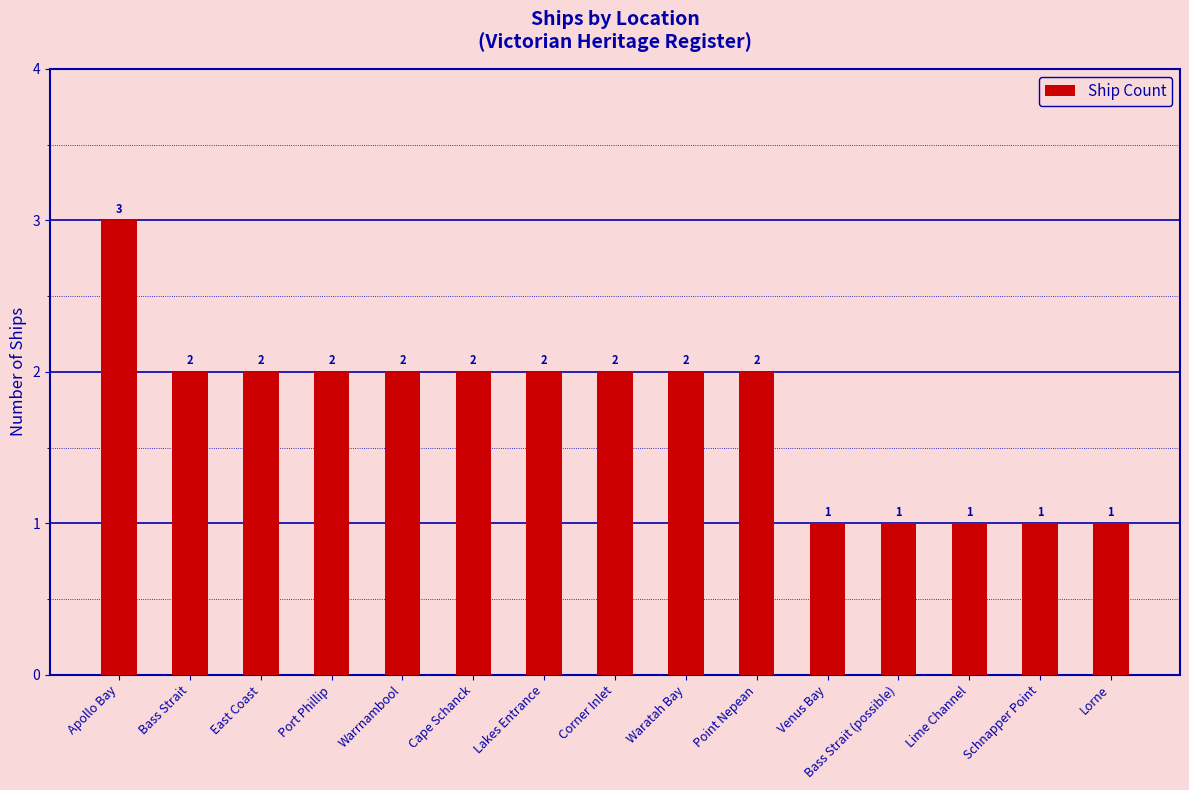

Which label corresponds to the largest value in the chart?

Apollo Bay